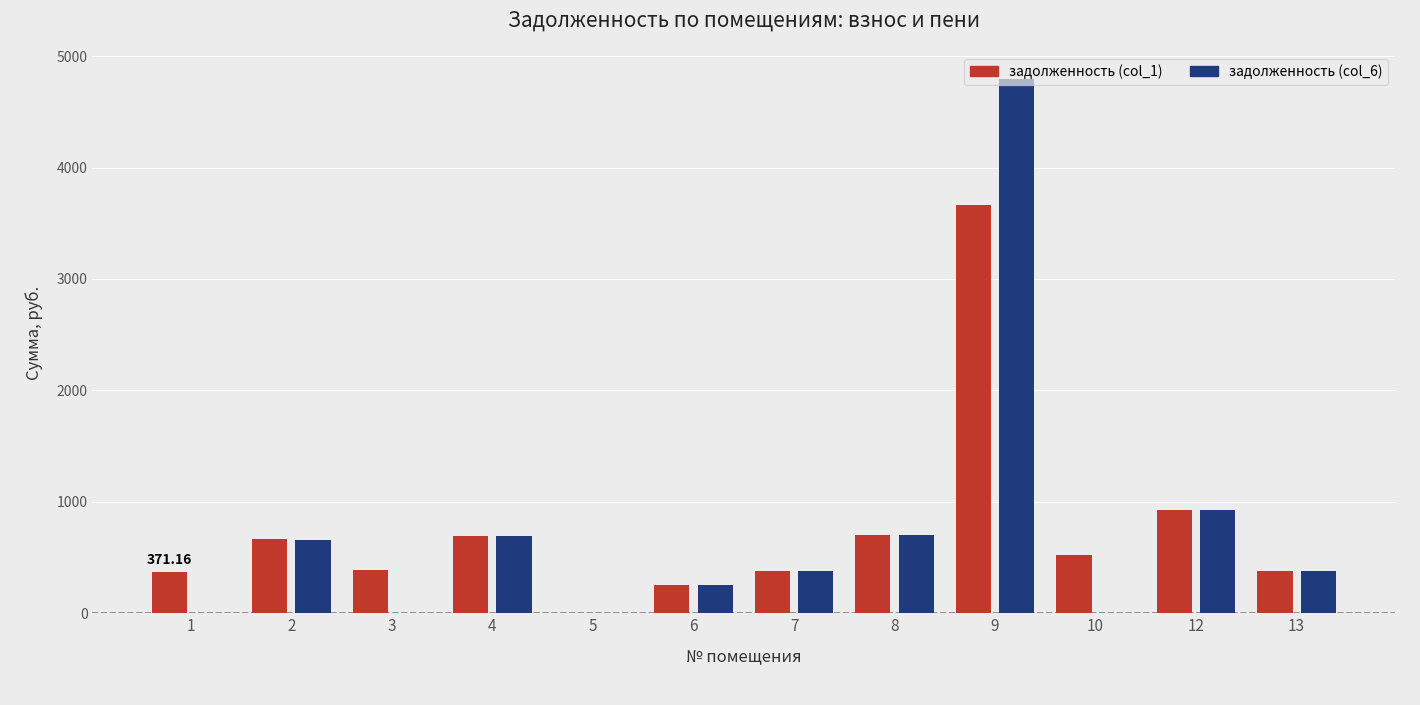

What is the sum of all задолженность (col_1) values?

8927.9